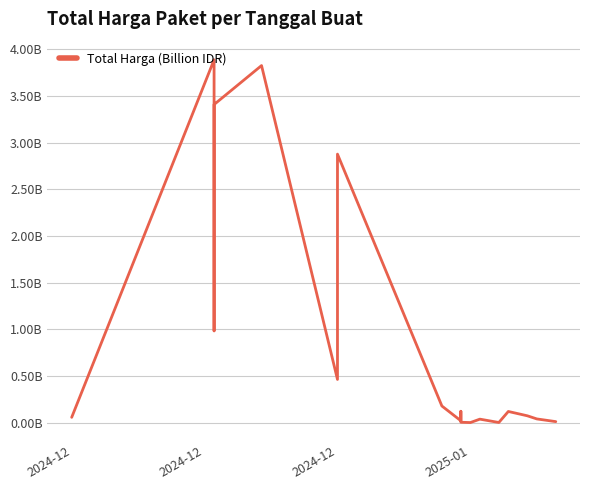

What is the change in value from 2024-12 to 7?

+0.5